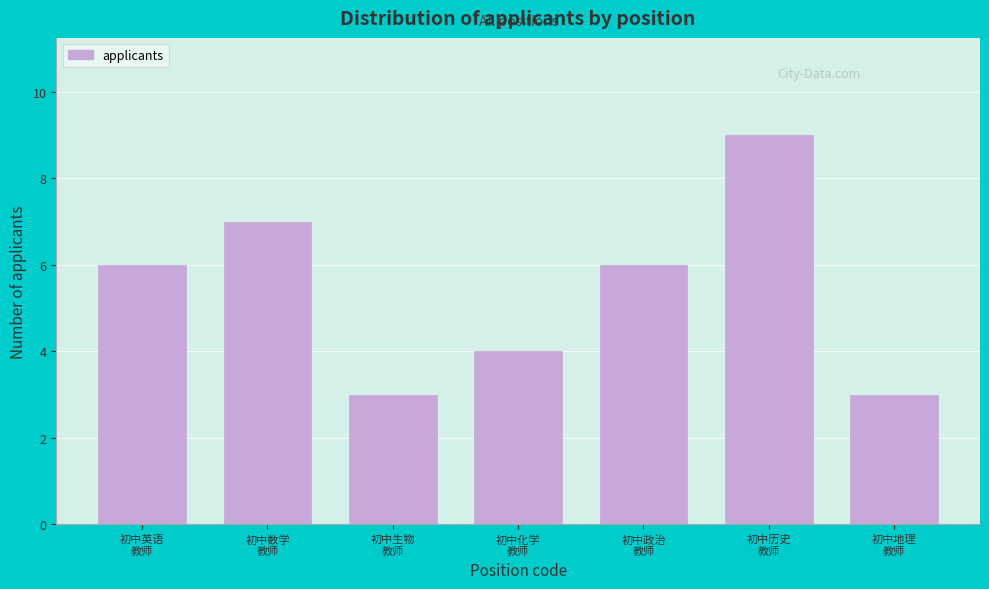

Reading right to left, list all the values displayed in this chart.

3	9	6	4	3	7	6